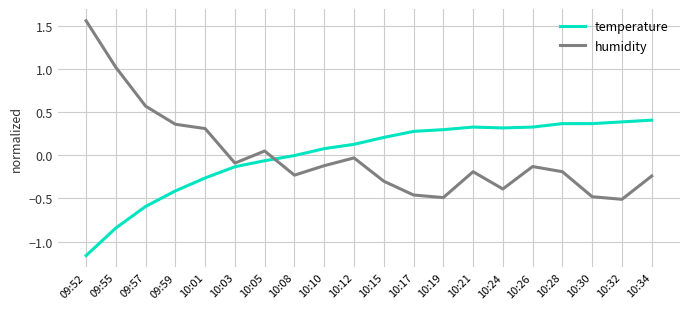

True or false: humidity has a value of -0.2 at 10:15.

False